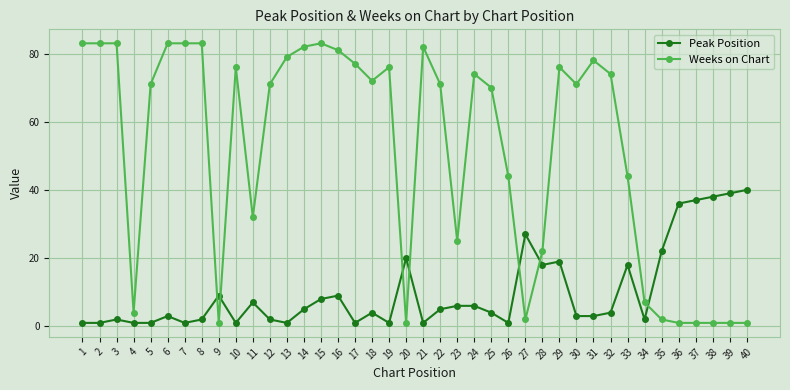

How many lines are shown in the chart?

2